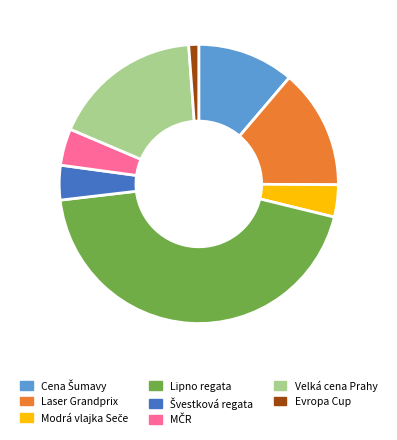

How many slices are in this pie chart?

8